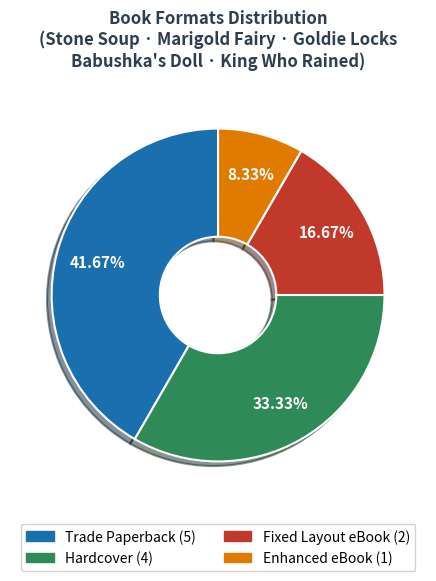

Is there a majority slice in this chart?

No